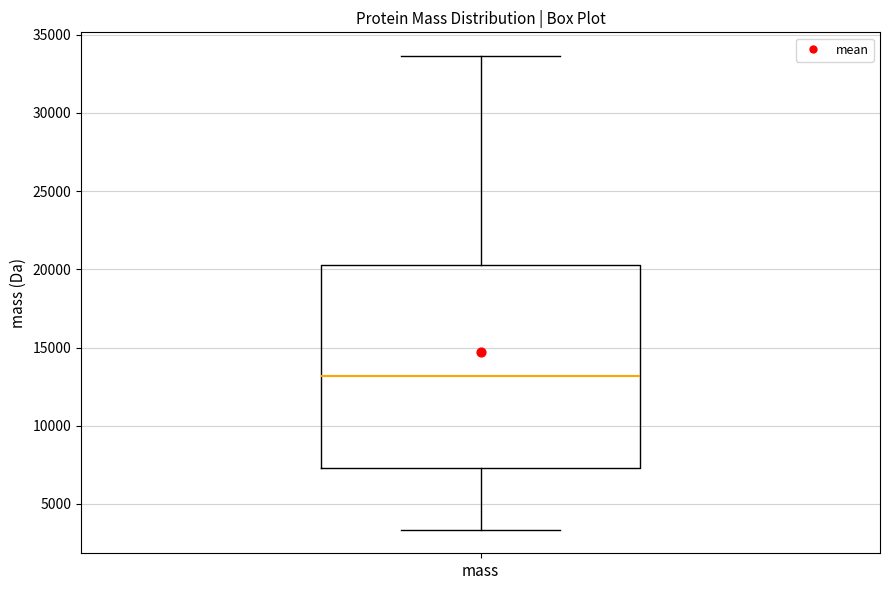

Transcribe this box plot: give where the median line is, the range the box spans, and where the two whiskers end, as read against the y-axis. The values are not printed on the chart, so give them approximately, as read against the axis.

median 13000, box 7500 to 20500, whiskers 3500 to 33500